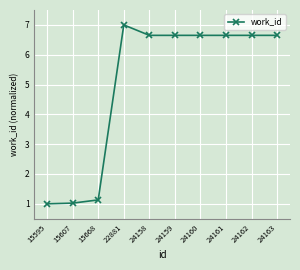

True or false: the data shows 7.0 at 22881.

True